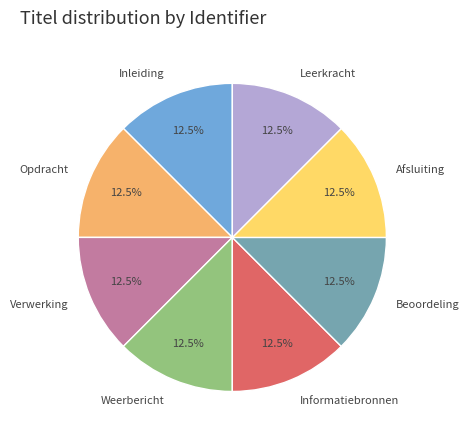

The Opdracht slice represents 7% of the pie. True or false?

False